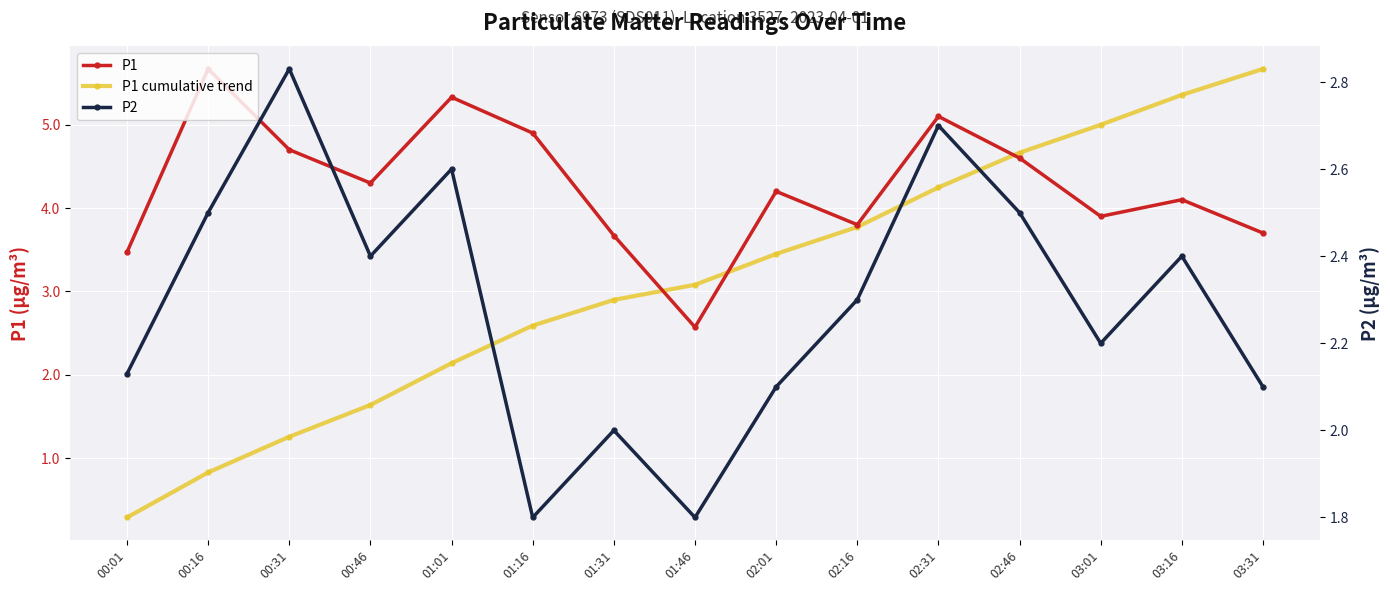

At how many categories does at least one series exceed 4?

11